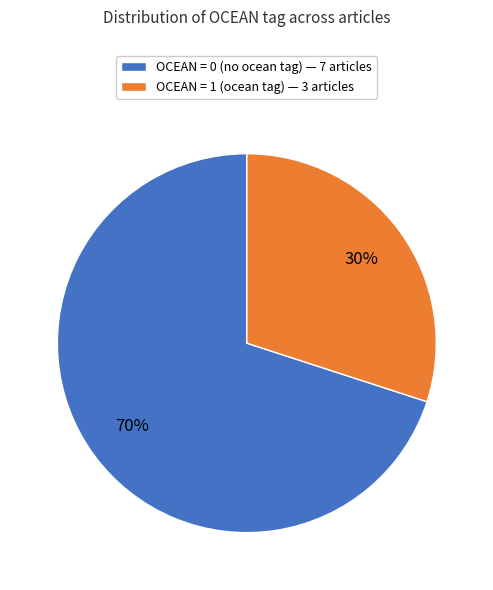

What is the smallest slice in the pie chart?

OCEAN = 1 (ocean tag) — 3 articles